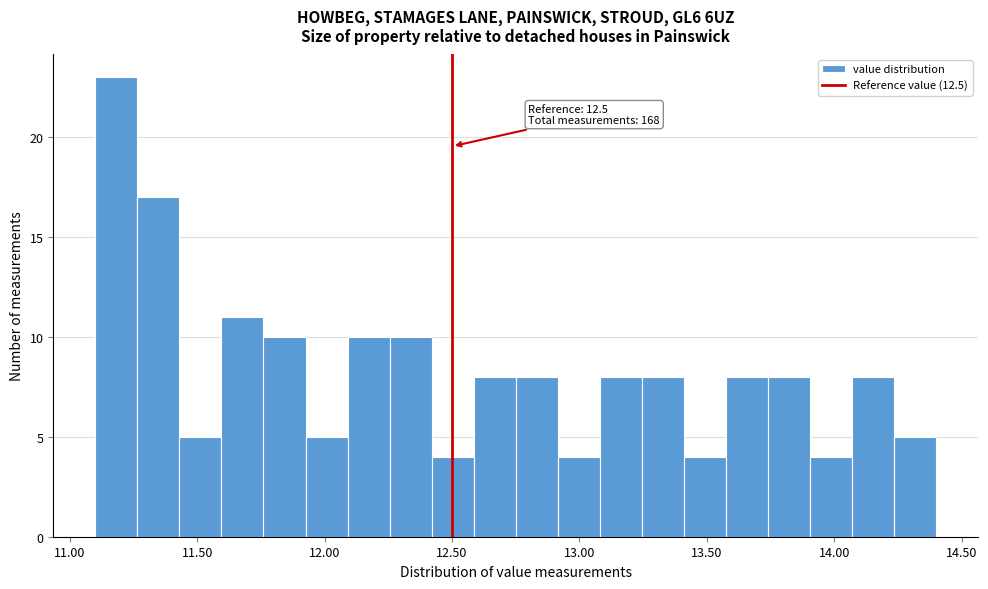

Read against the x-axis, roughly where is the centre of the tallest bar?

11.20